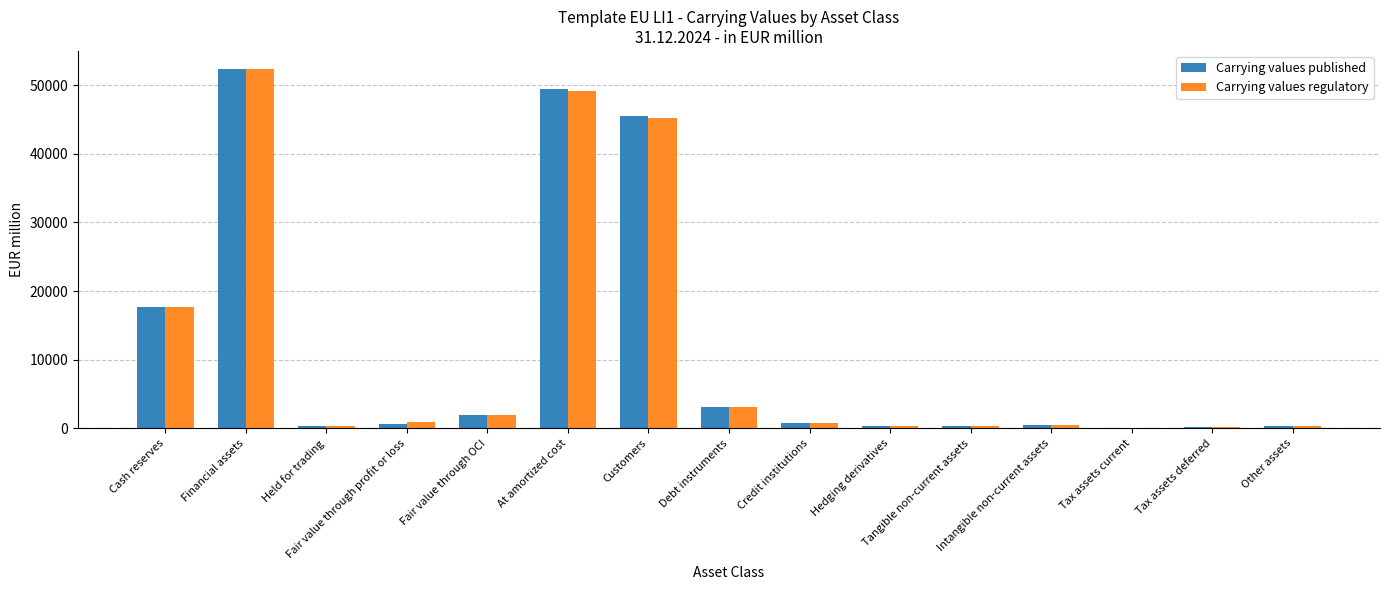

Does the chart contain stacked bars?

No